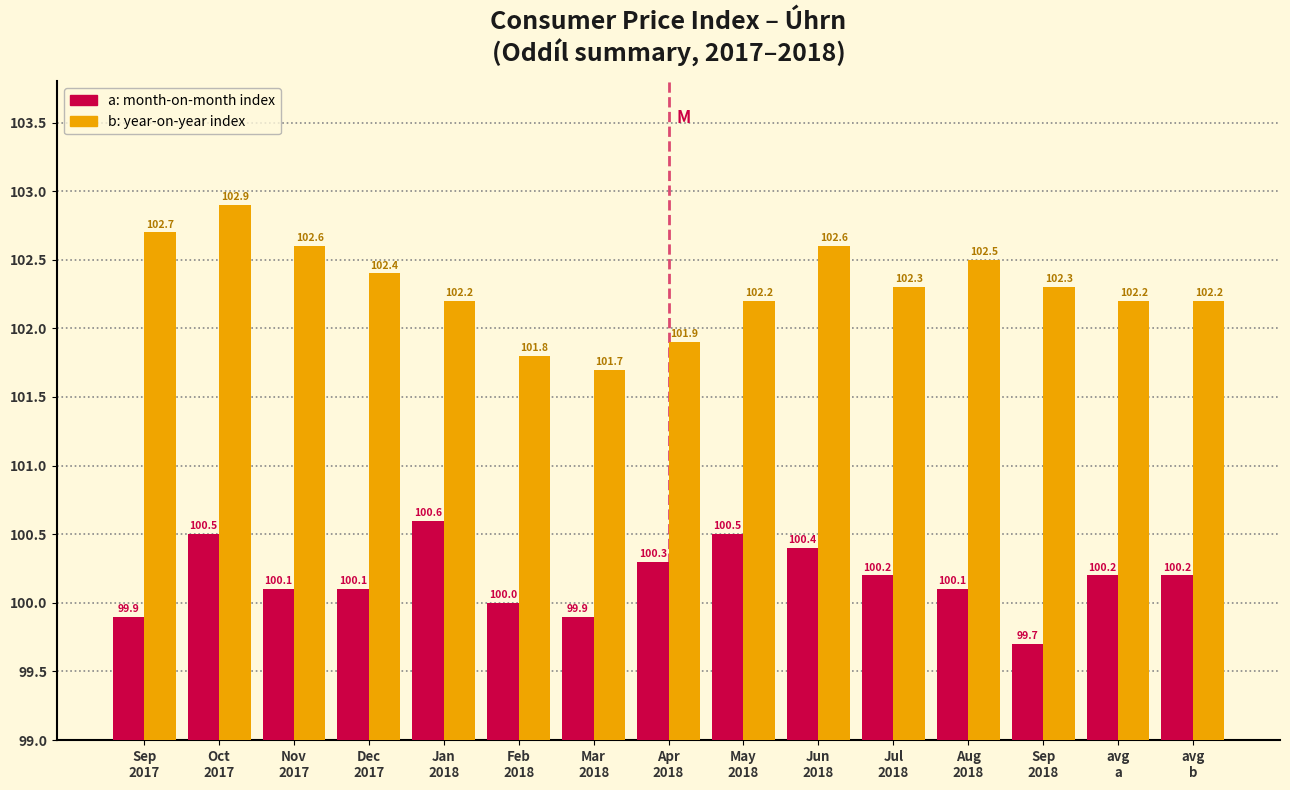

What is the minimum value shown in the chart?

99.7